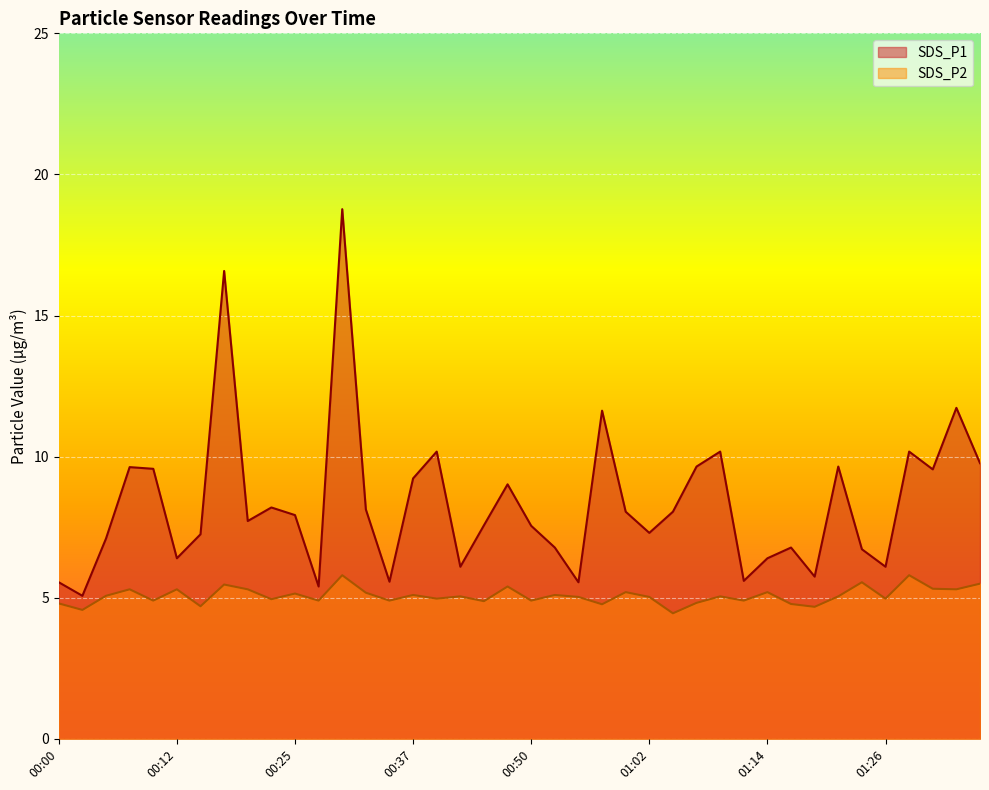

List the labels in order of SDS_P2 value, smallest first.

01:04, 00:02, 01:19, 00:15, 00:57, 01:17, 00:00, 01:07, 00:45, 00:10, 00:27, 00:35, 00:50, 01:12, 00:22, 00:40, 01:26, 00:55, 01:02, 00:42, 01:09, 01:21, 00:05, 00:37, 00:52, 00:25, 00:32, 00:59, 01:14, 00:07, 00:12, 00:20, 01:34, 01:31, 00:47, 00:17, 01:36, 01:24, 00:30, 01:29